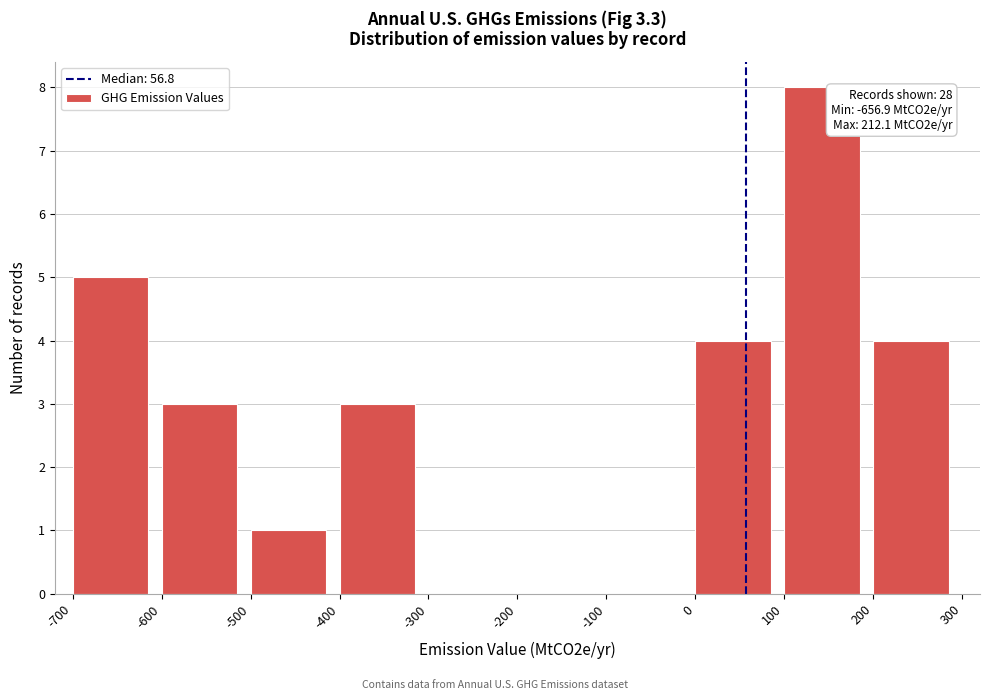

Over which range of the x-axis is the bar tallest?

100 to 200